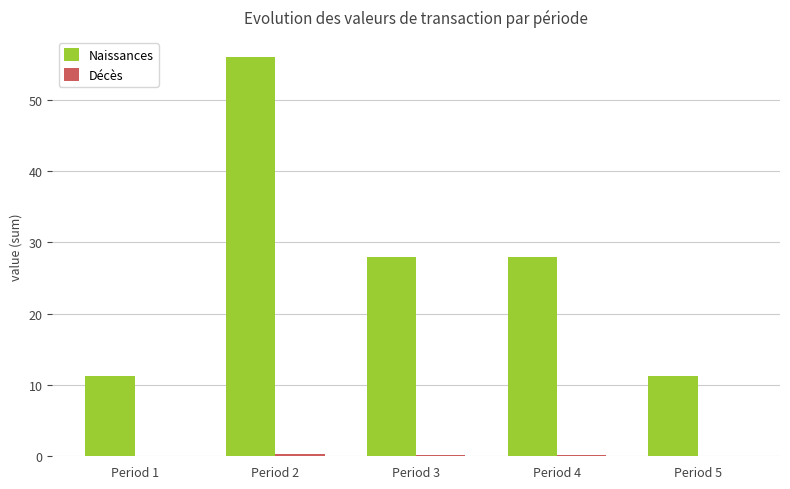

Which category has the highest value in the Naissances series?

Period 2